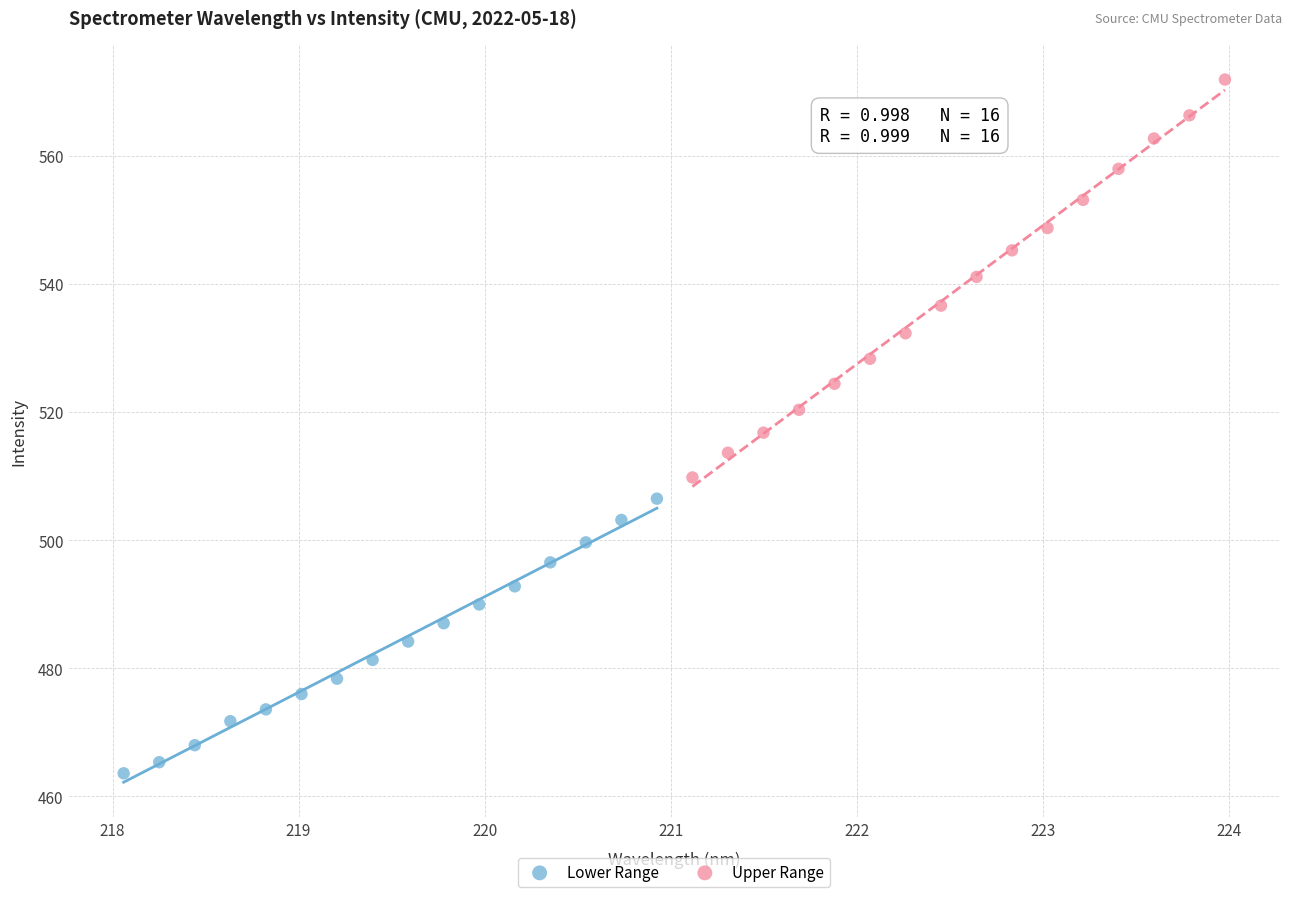

Which series contains the lowest Y value?

Lower Range